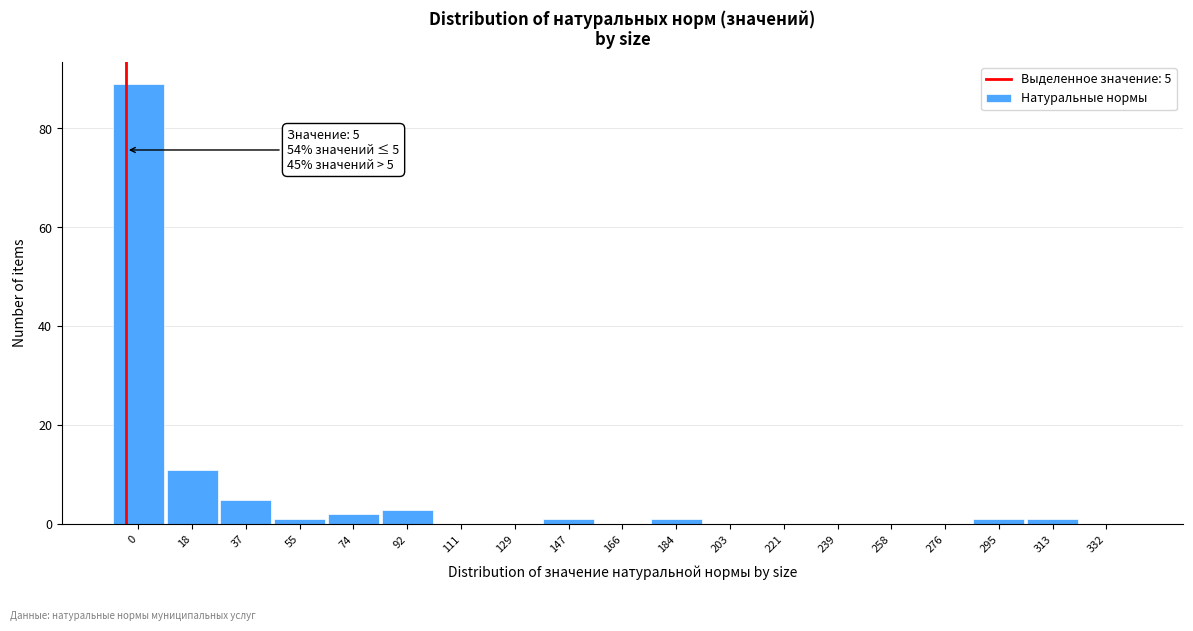

Reading left to right, transcribe all the data shown in this chart.

0=89	18=11	37=5	55=1	74=2	92=3	111=0	129=0	147=1	166=0	184=1	203=0	221=0	239=0	258=0	276=0	295=1	313=1	332=0